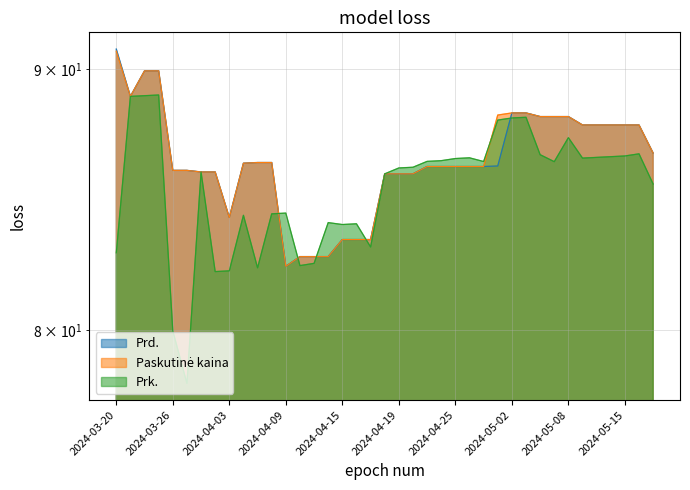

What is the average value of the Prd. series?

86.3